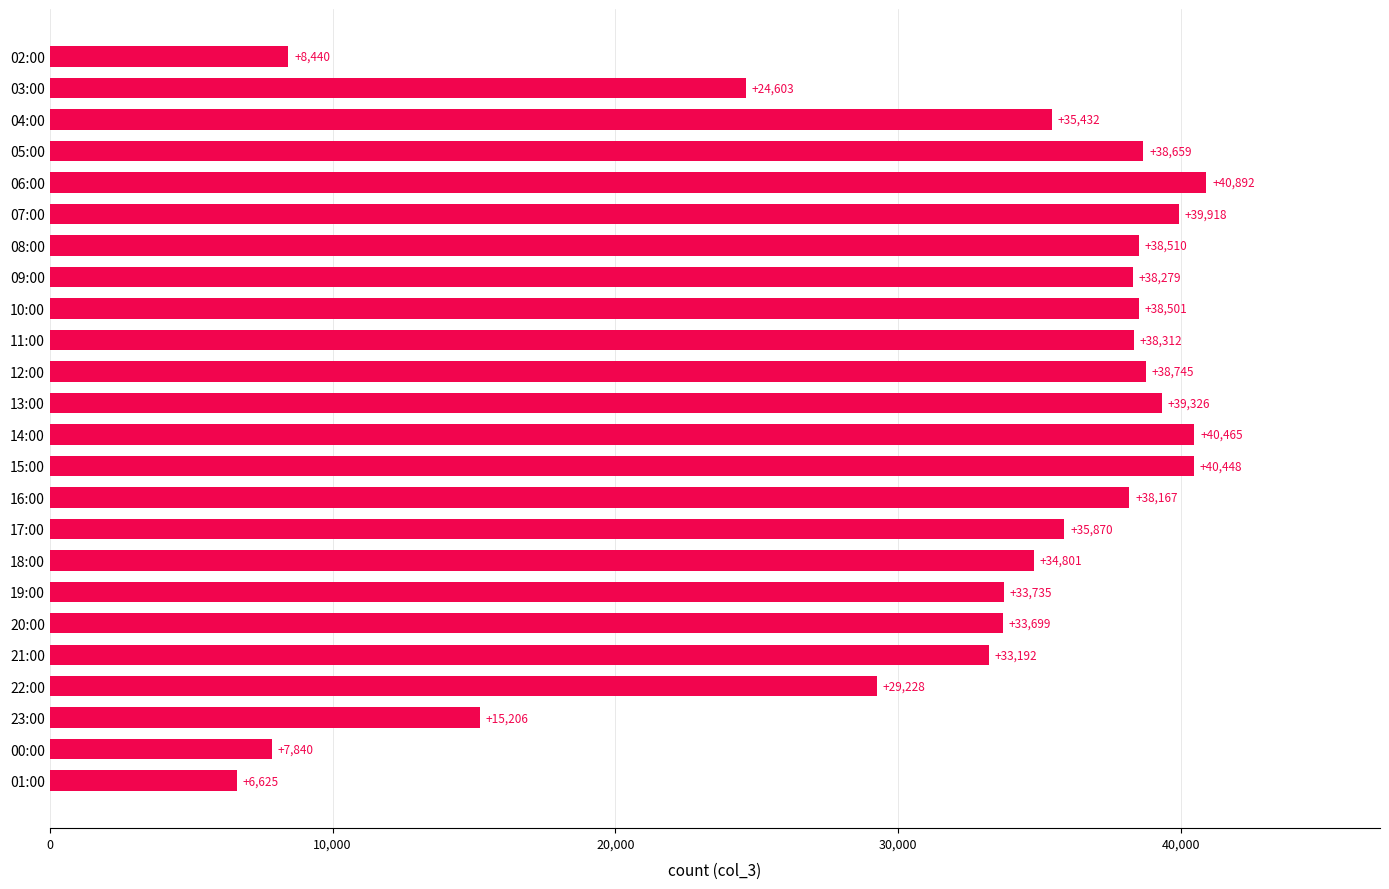

Are the bars horizontal?

Yes